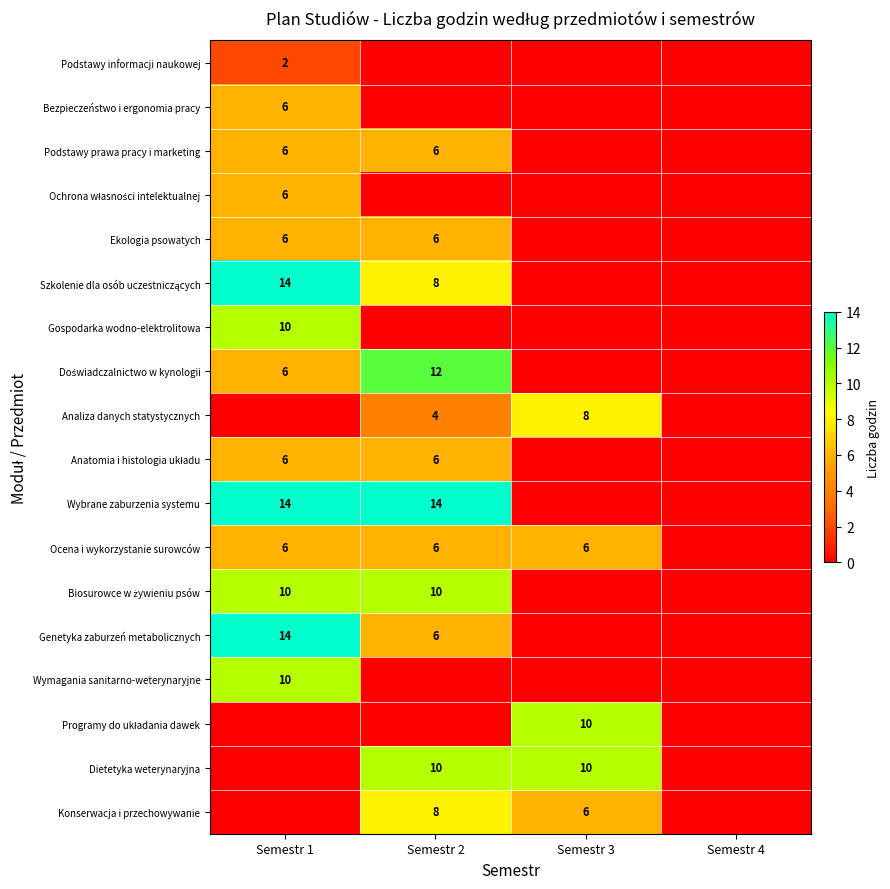

The Ocena i wykorzystanie surowców series shows 9 at Semestr 1. True or false?

False